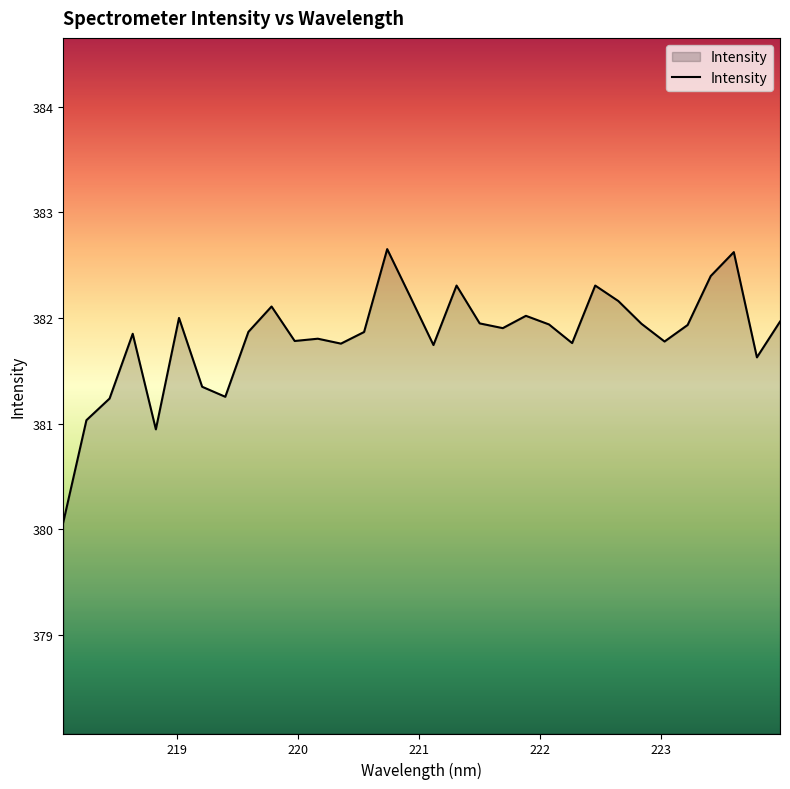

What is the greatest value displayed?

382.7